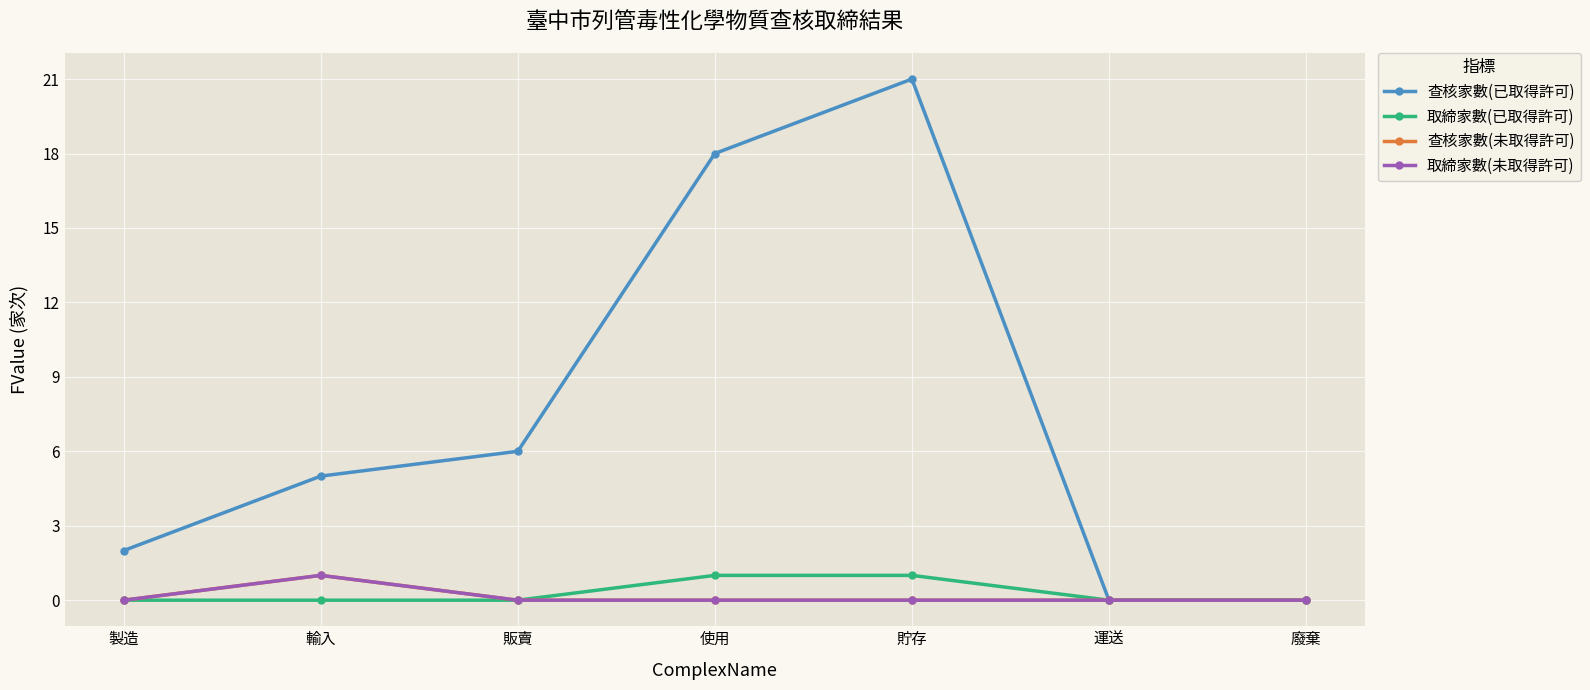

Which category has the lowest value in the 查核家數(已取得許可) series?

運送